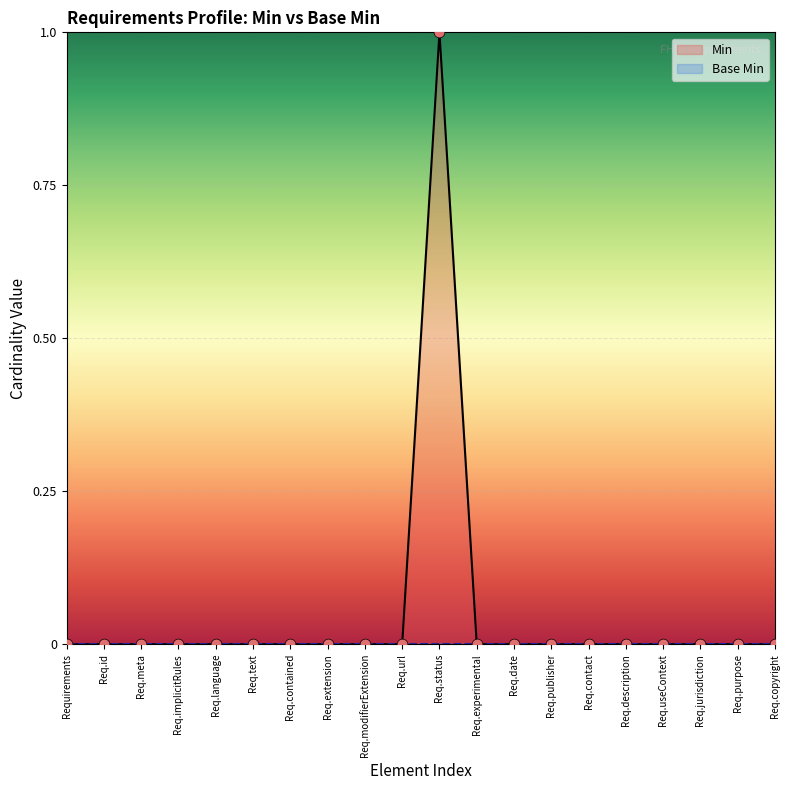

Which series has the widest spread of Y values?

Min